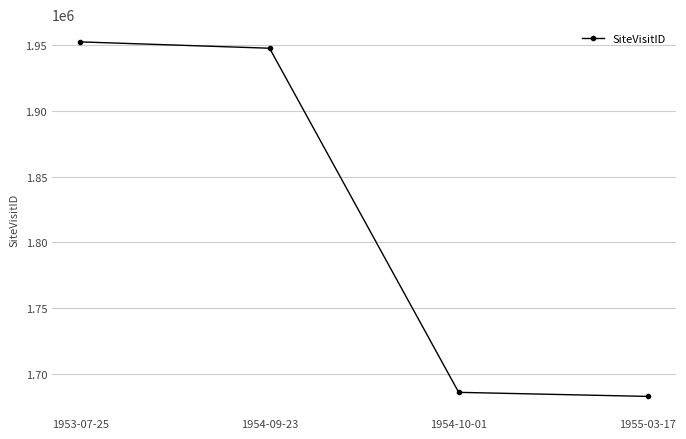

What is the difference between the second highest and minimum values?

264746